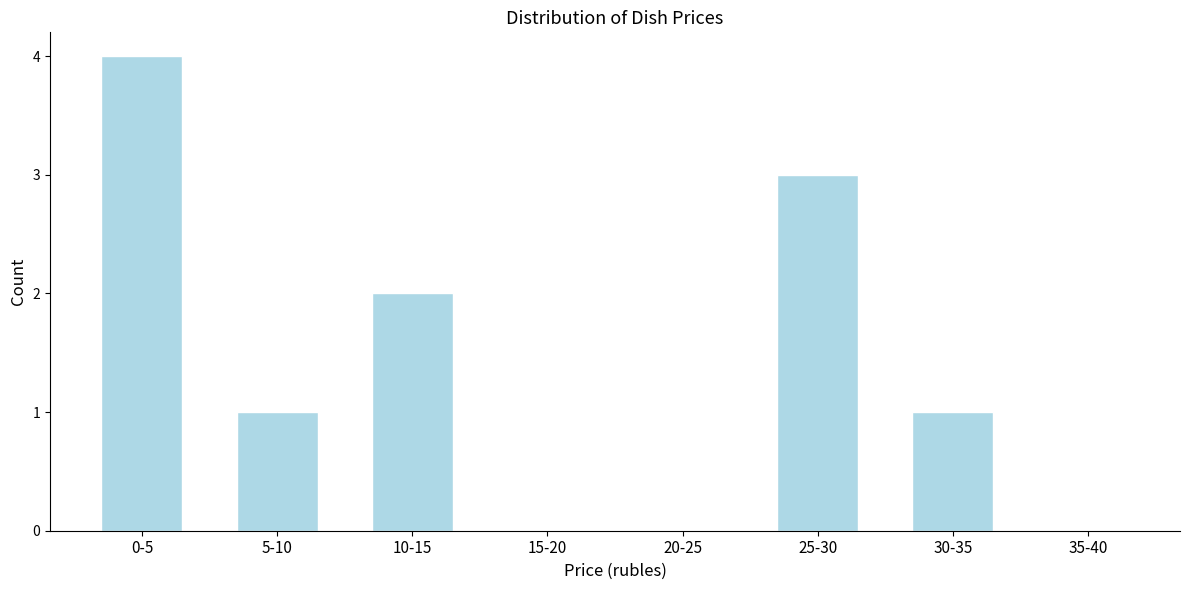

Reading left to right, what are all the values shown in this chart?

0-5=4	5-10=1	10-15=2	15-20=0	20-25=0	25-30=3	30-35=1	35-40=0